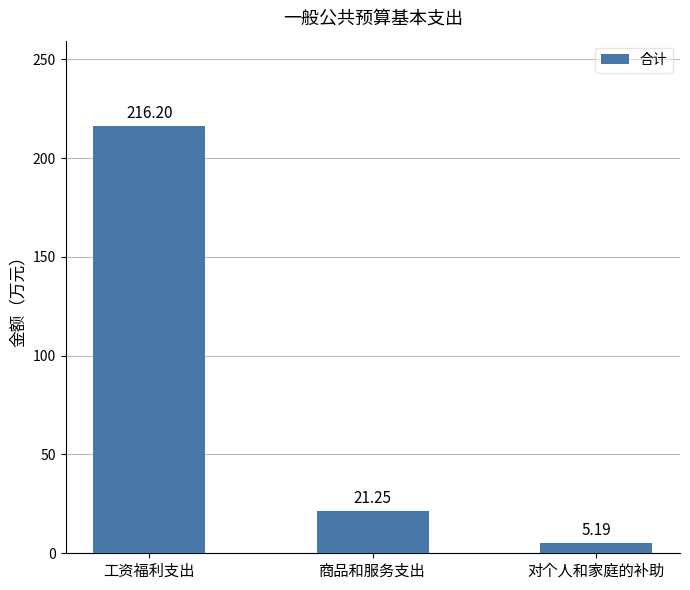

What is the average value?

80.9